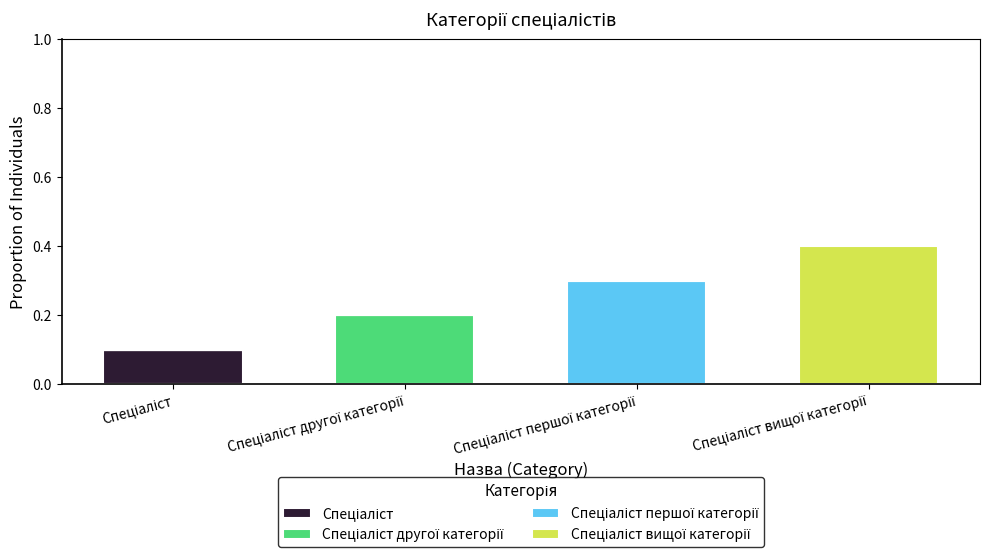

How many Спеціаліст вищої категорії values are between 0 and 1?

4